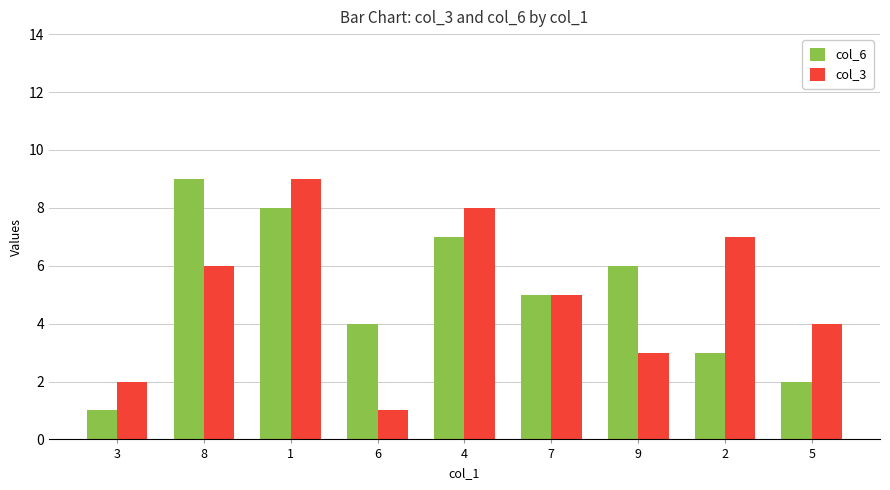

Reading left to right, list all the values displayed in this chart.

col_6: 1	9	8	4	7	5	6	3	2
col_3: 2	6	9	1	8	5	3	7	4